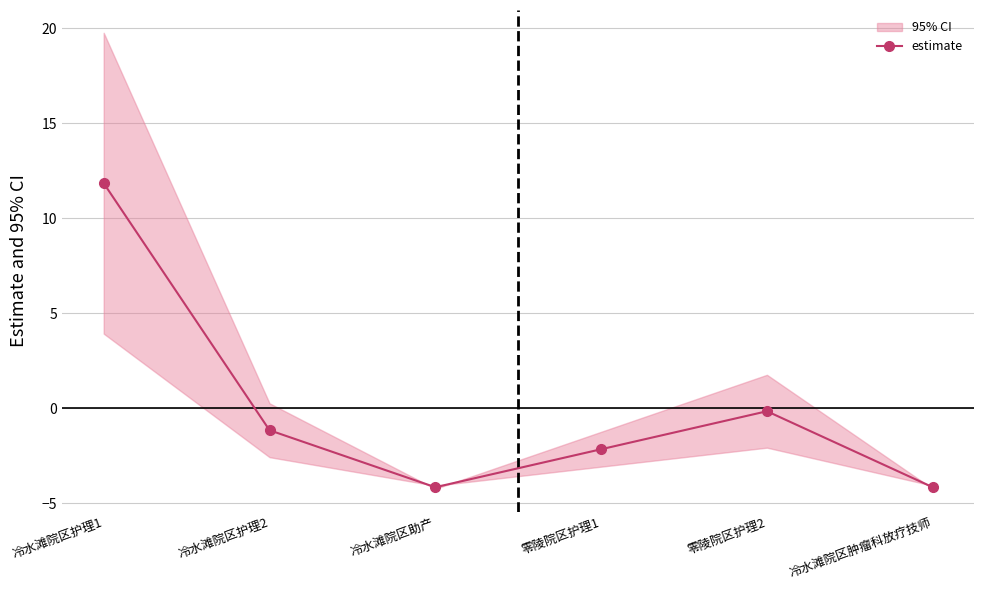

Reading left to right, list all the values displayed in this chart.

11.8	-1.2	-4.2	-2.2	-0.2	-4.2